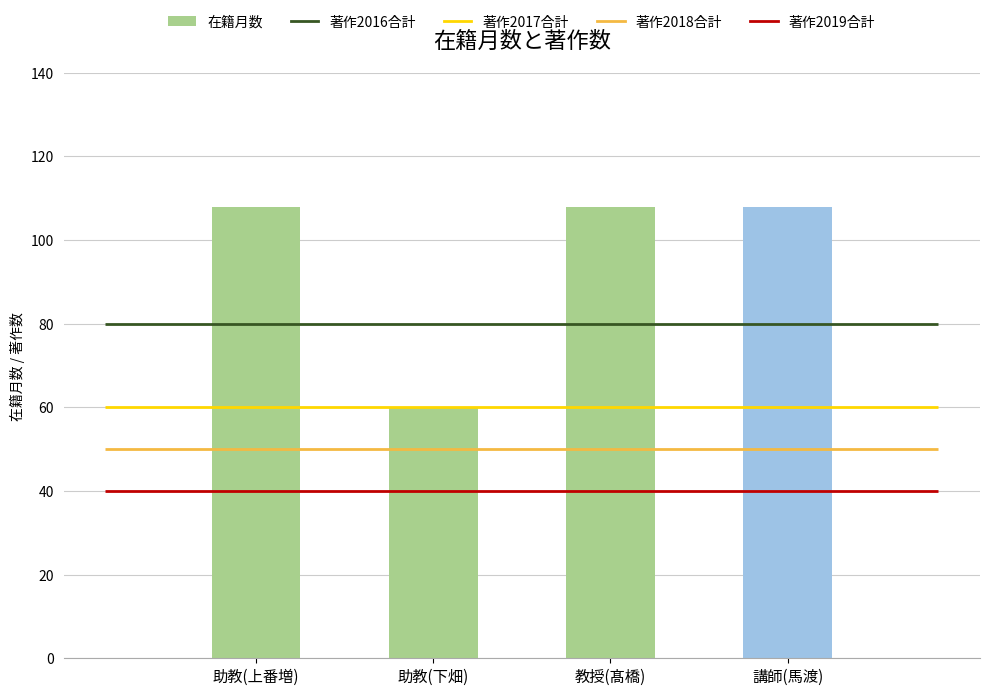

Does the chart contain any negative values?

No